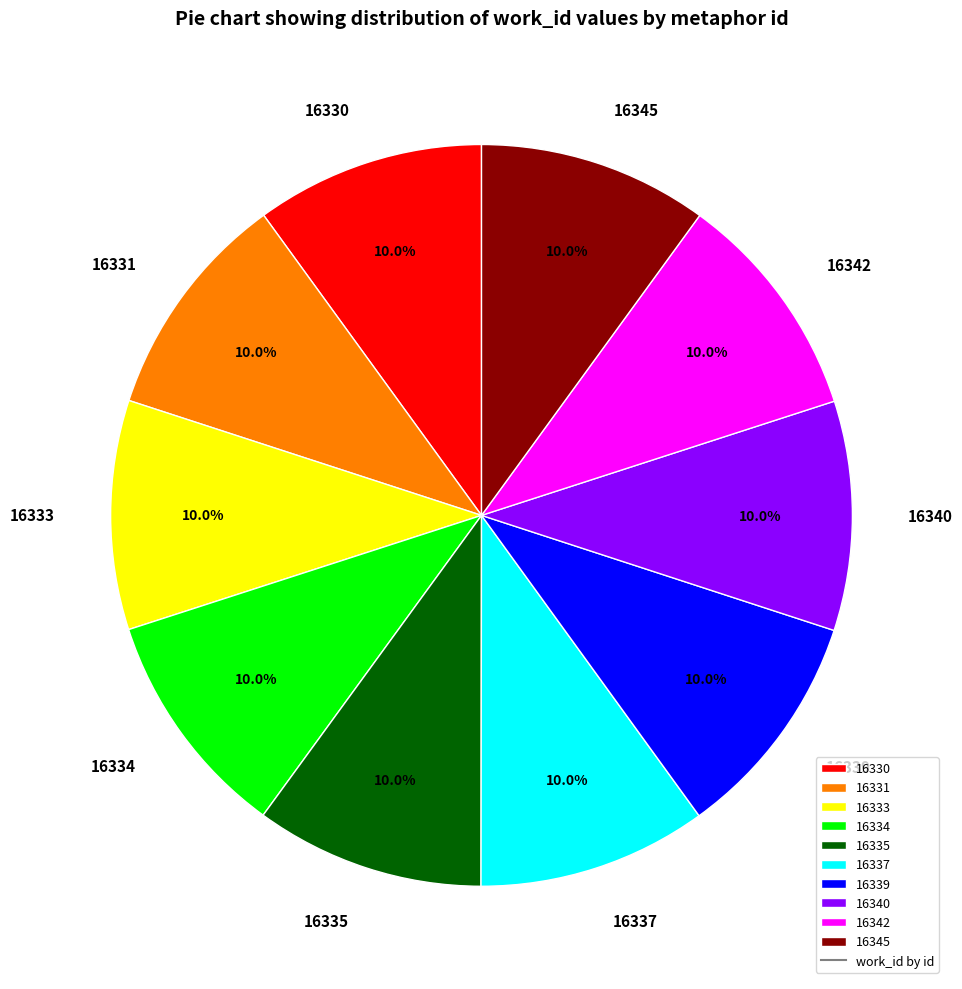

Is it true that 16342 is 10% of the pie?

True